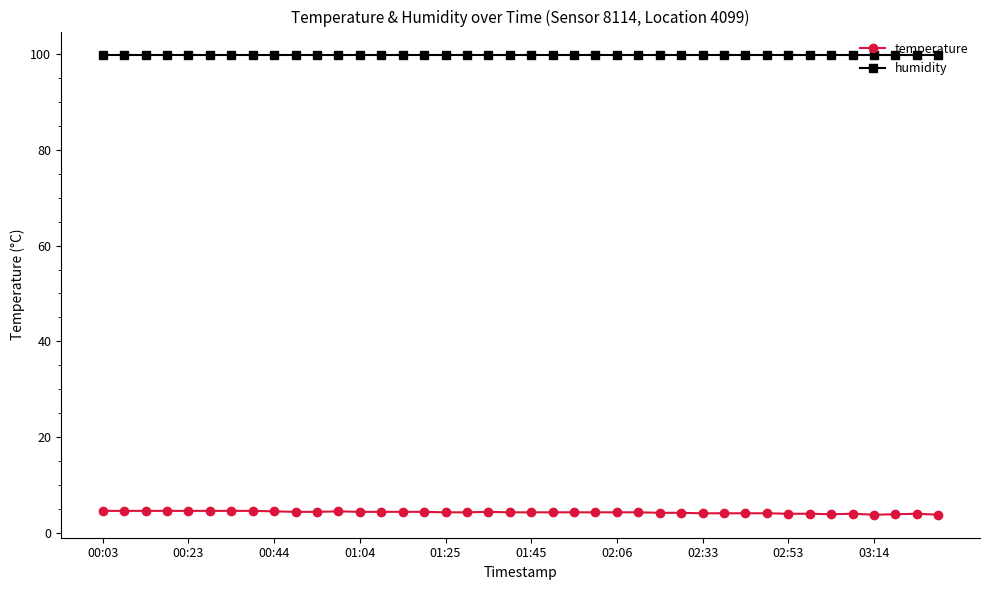

How many lines are shown in the chart?

2